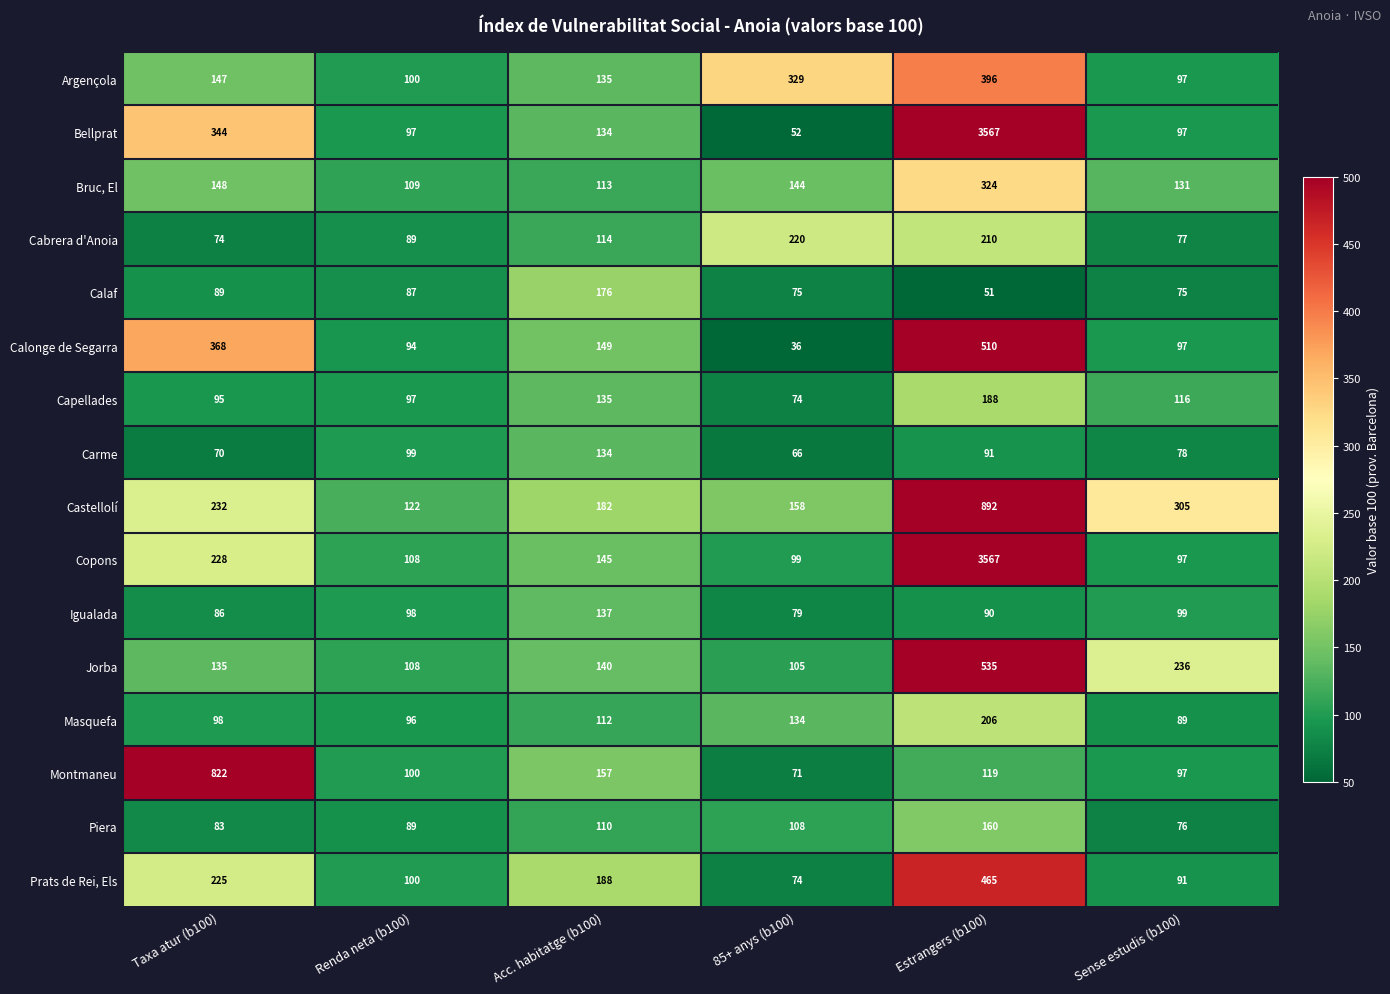

What is the total value across all series at Estrangers (b100)?

11371